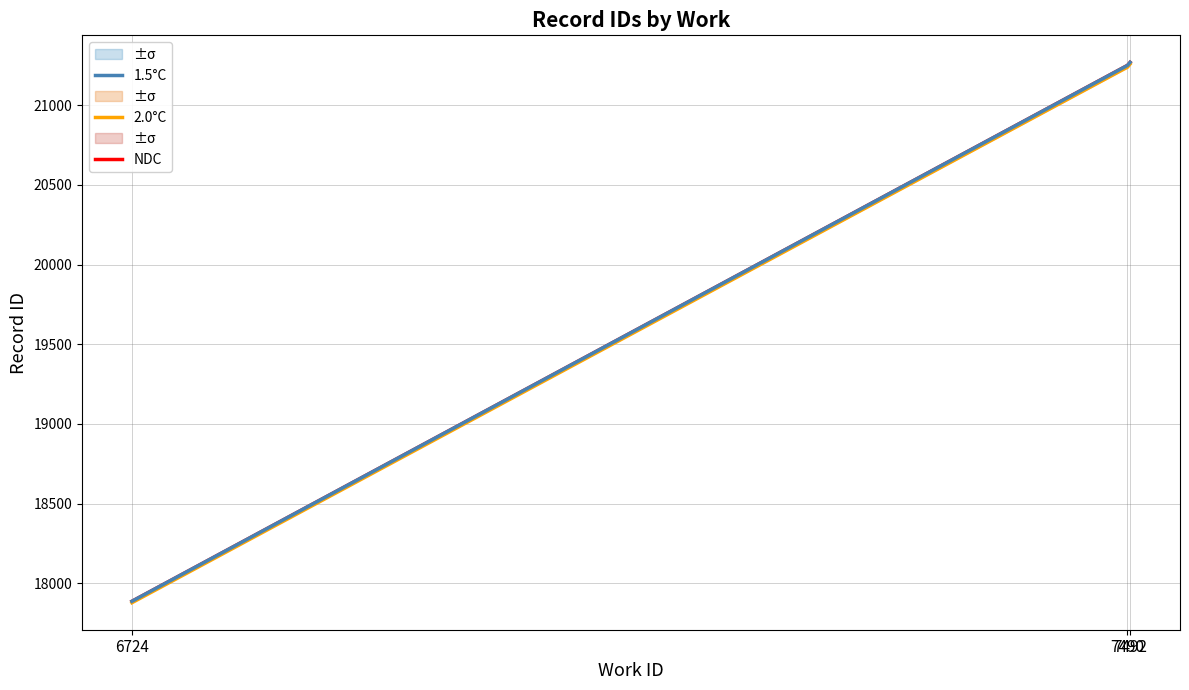

What is the value of the 1.5°C point at the 2nd from the left?

21248.8